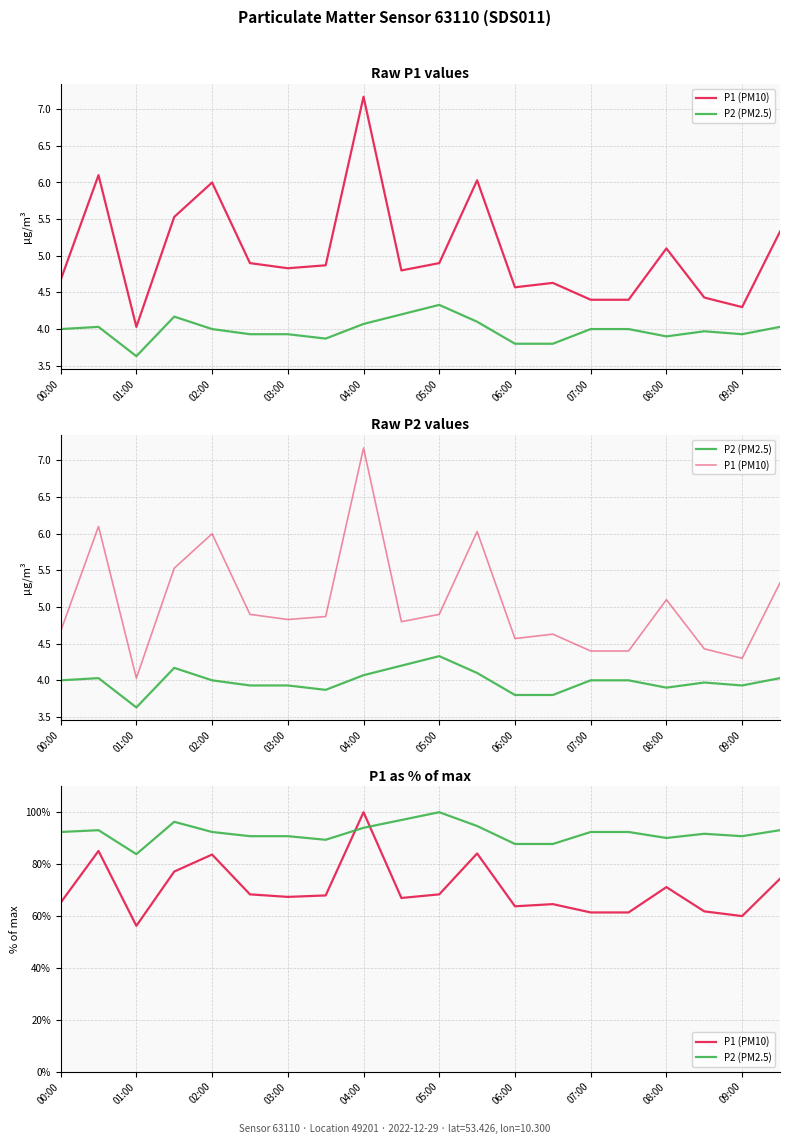

In P2 (PM2.5), how many points are lower than both neighbors (excluding endpoints)?

4